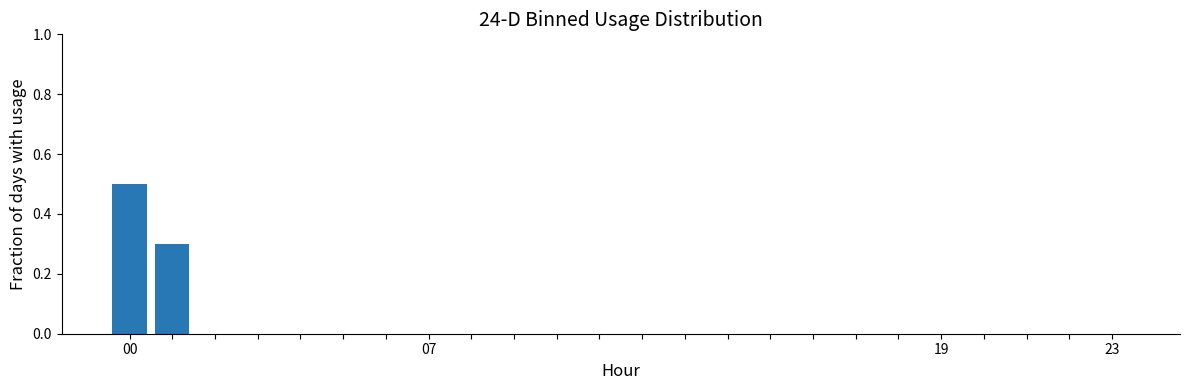

Are the bars horizontal?

No